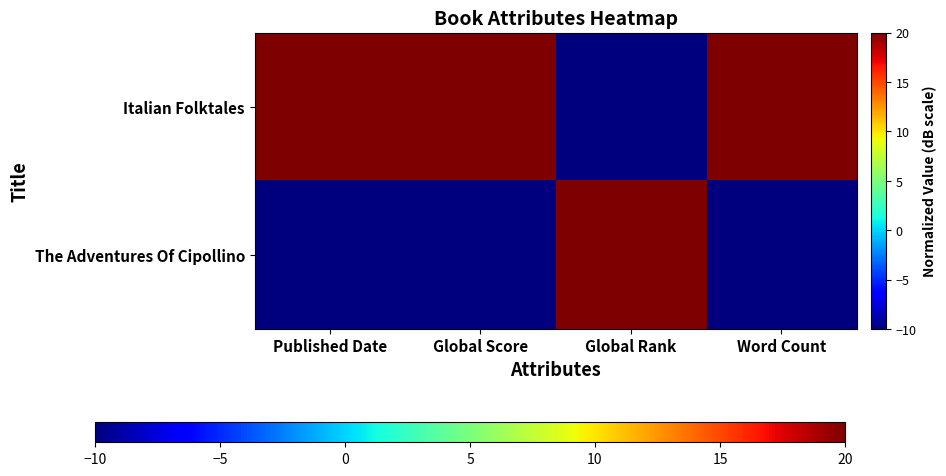

Which label corresponds to the largest value in the chart?

Published Date